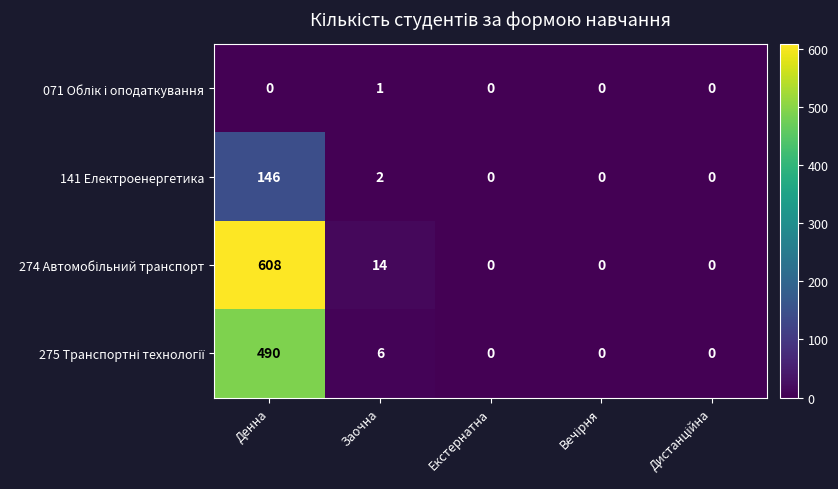

At which label is 141 Електроенергетика closest to 73?

Заочна